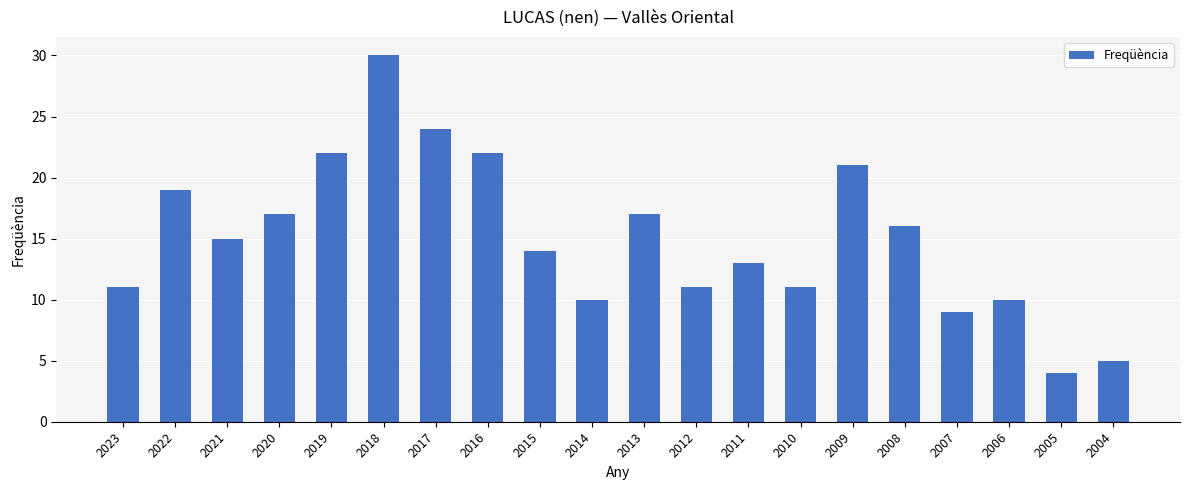

Reading left to right, list all the values displayed in this chart.

11	19	15	17	22	30	24	22	14	10	17	11	13	11	21	16	9	10	4	5